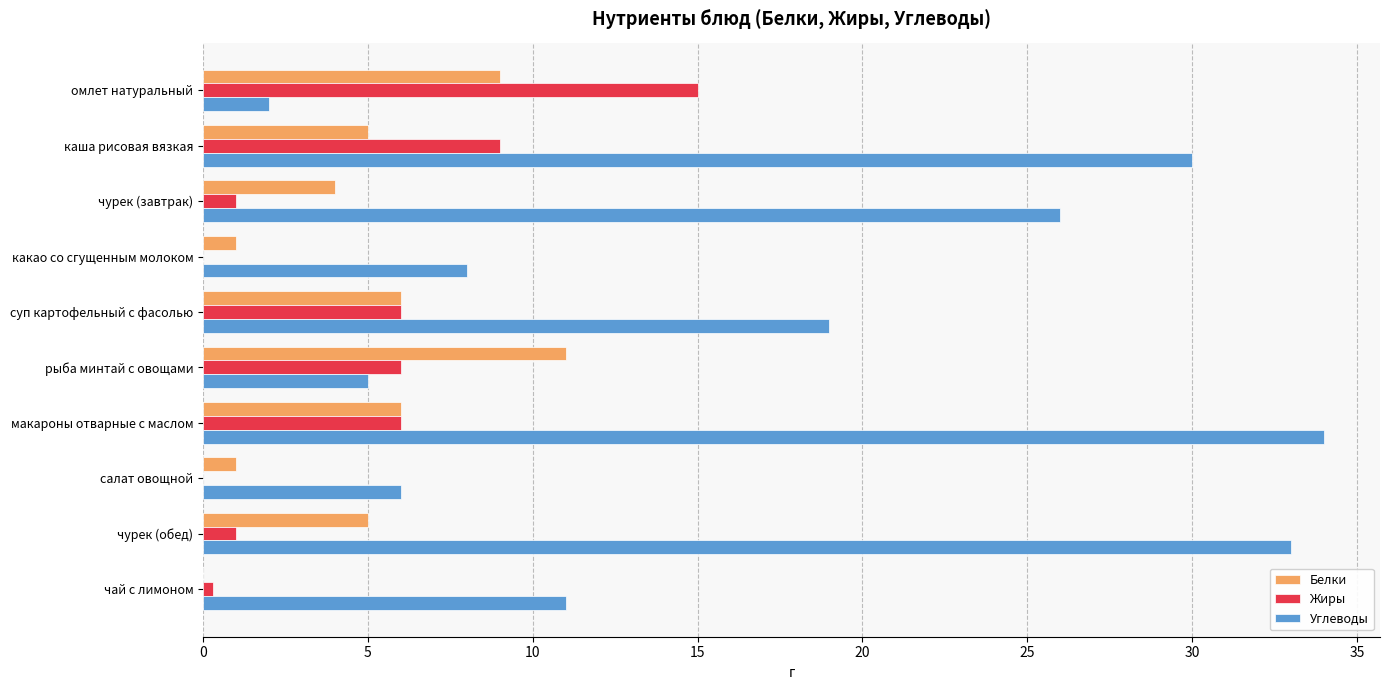

Which series has the largest total across all categories?

Углеводы